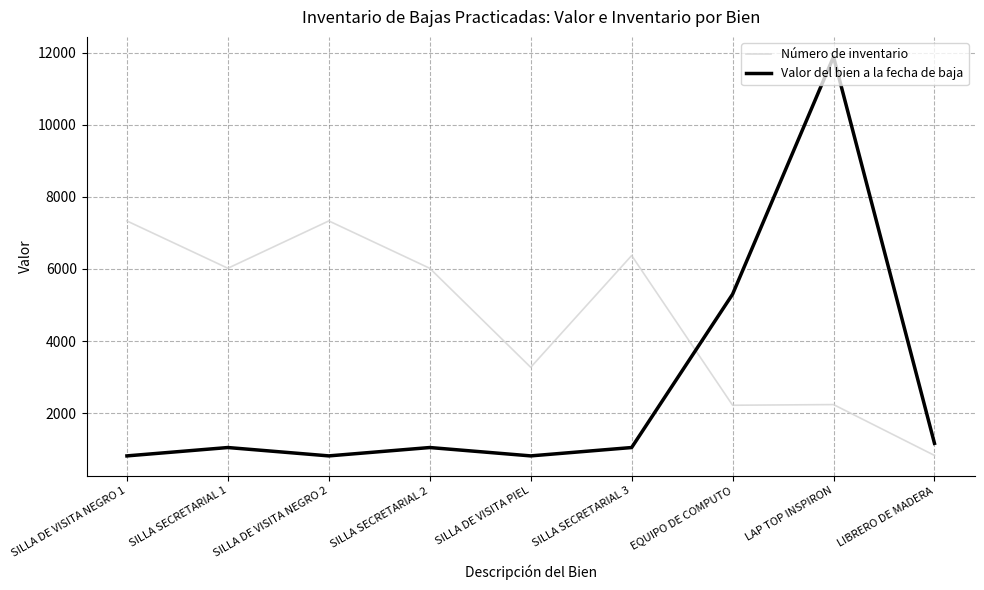

Which series has the largest total across all categories?

Número de inventario